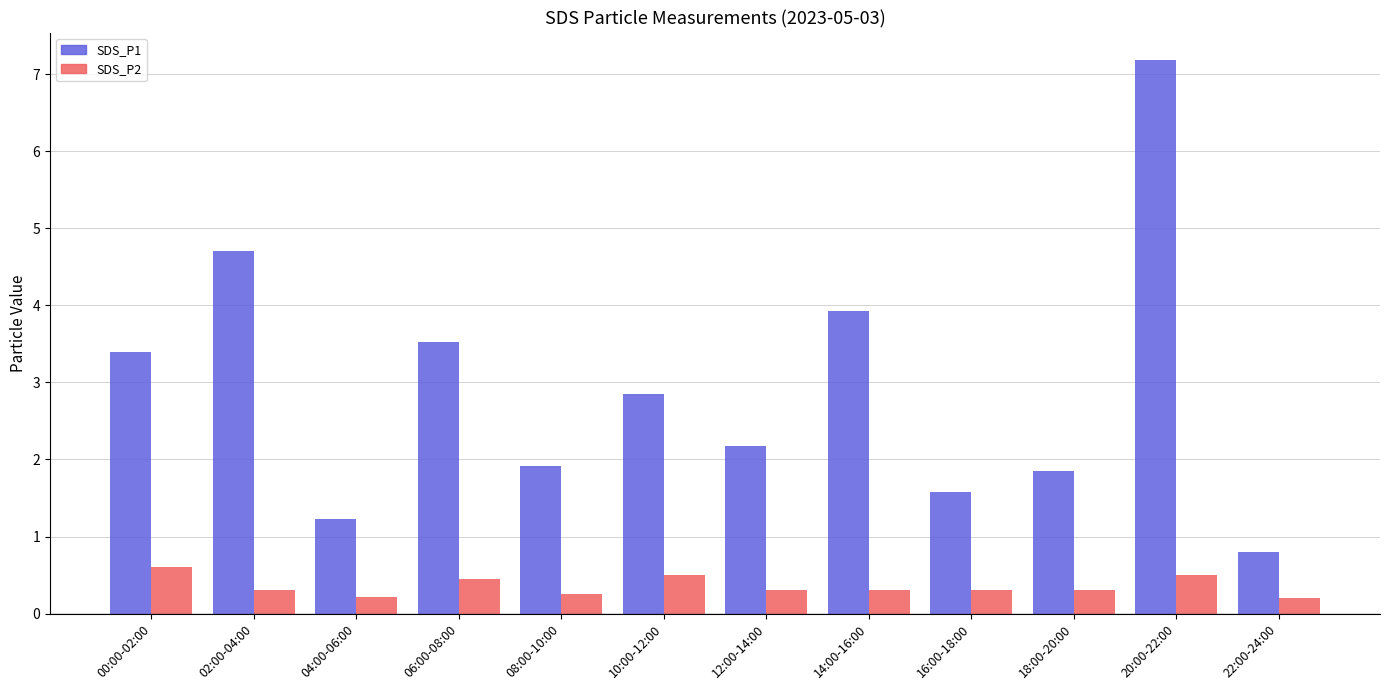

What is the total value across all series at 06:00-08:00?

4.0